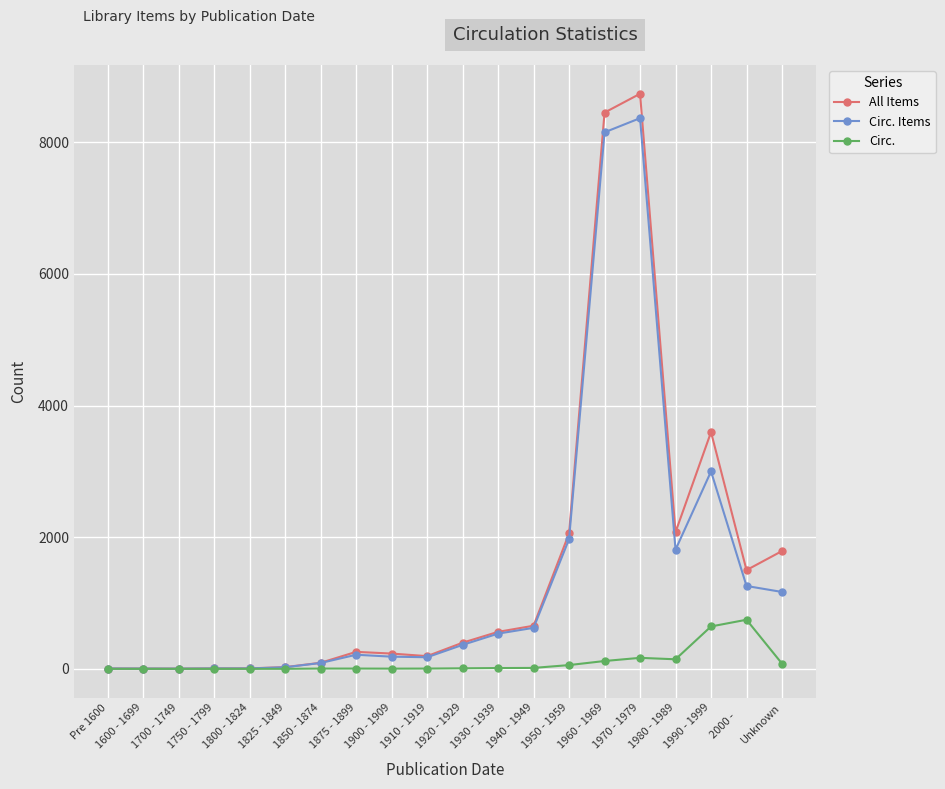

The value of Circ. at 1900 - 1909 is 3. True or false?

True